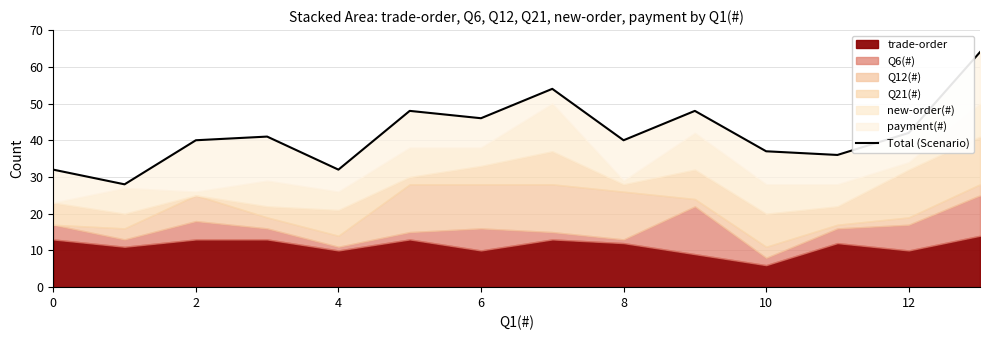

True or false: the data shows 11 at 9.

False